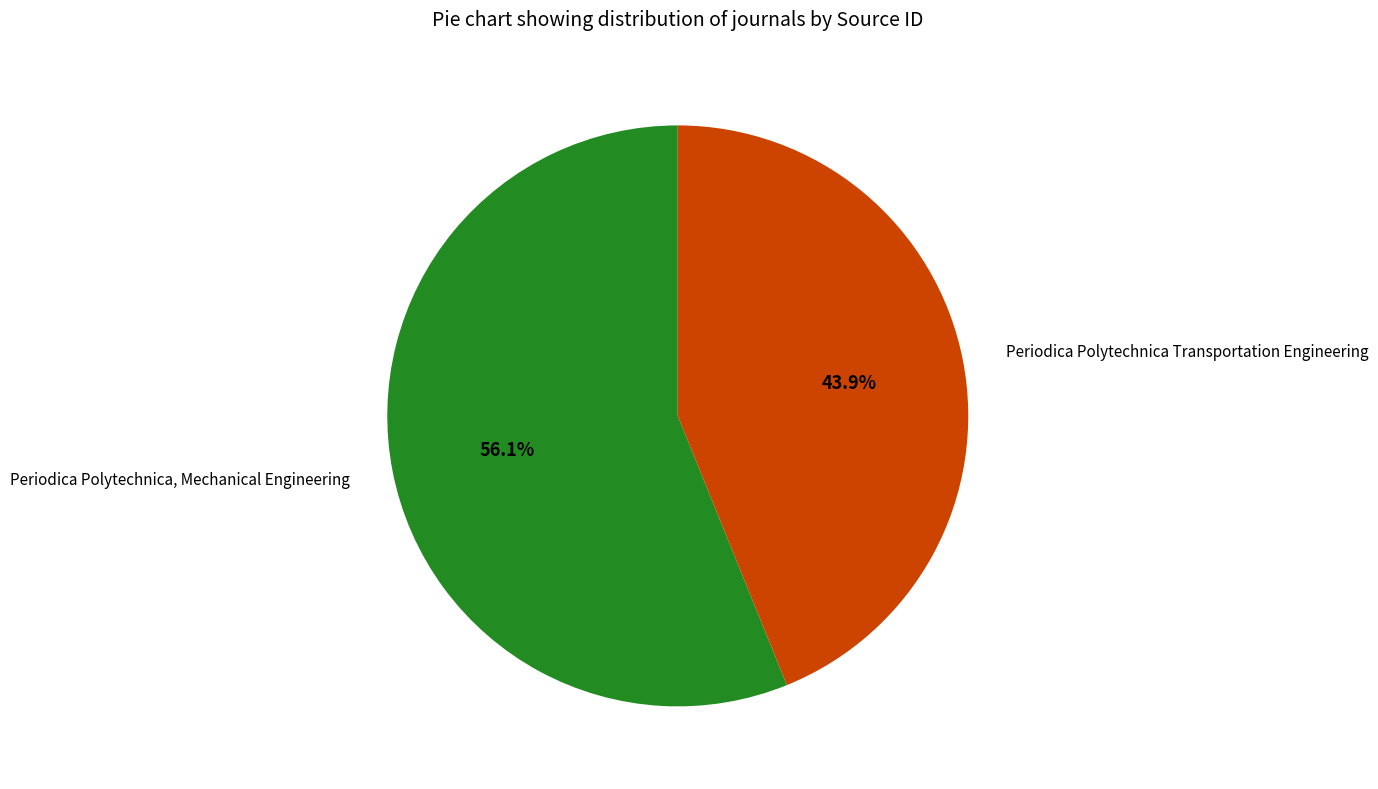

Approximately how many times larger is the value at Periodica Polytechnica Transportation Engineering compared to Periodica Polytechnica, Mechanical Engineering?

0.8